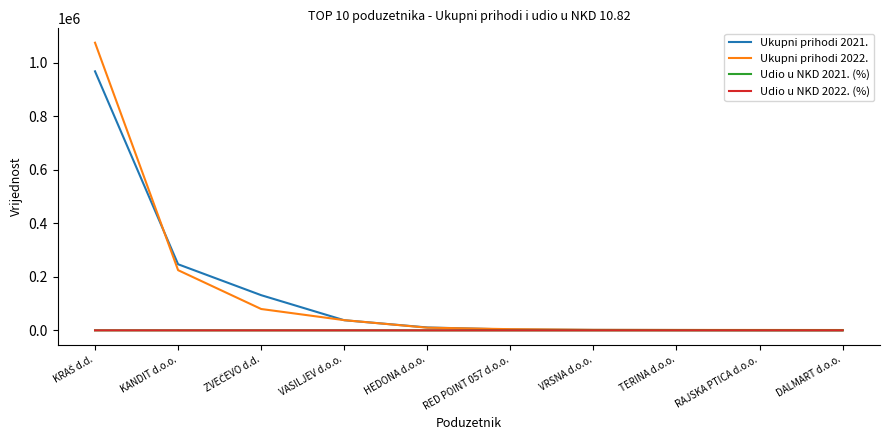

Which series has the widest spread of values?

Ukupni prihodi 2022.